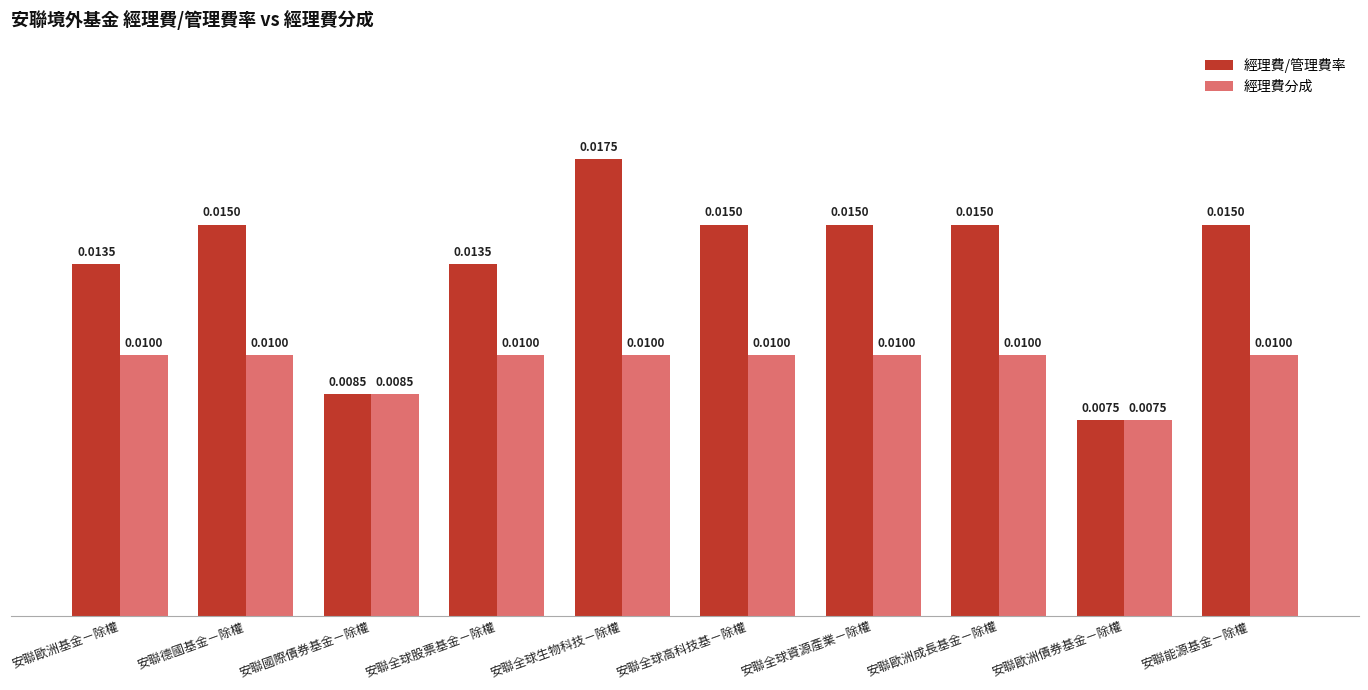

How many bars are there in each group?

2